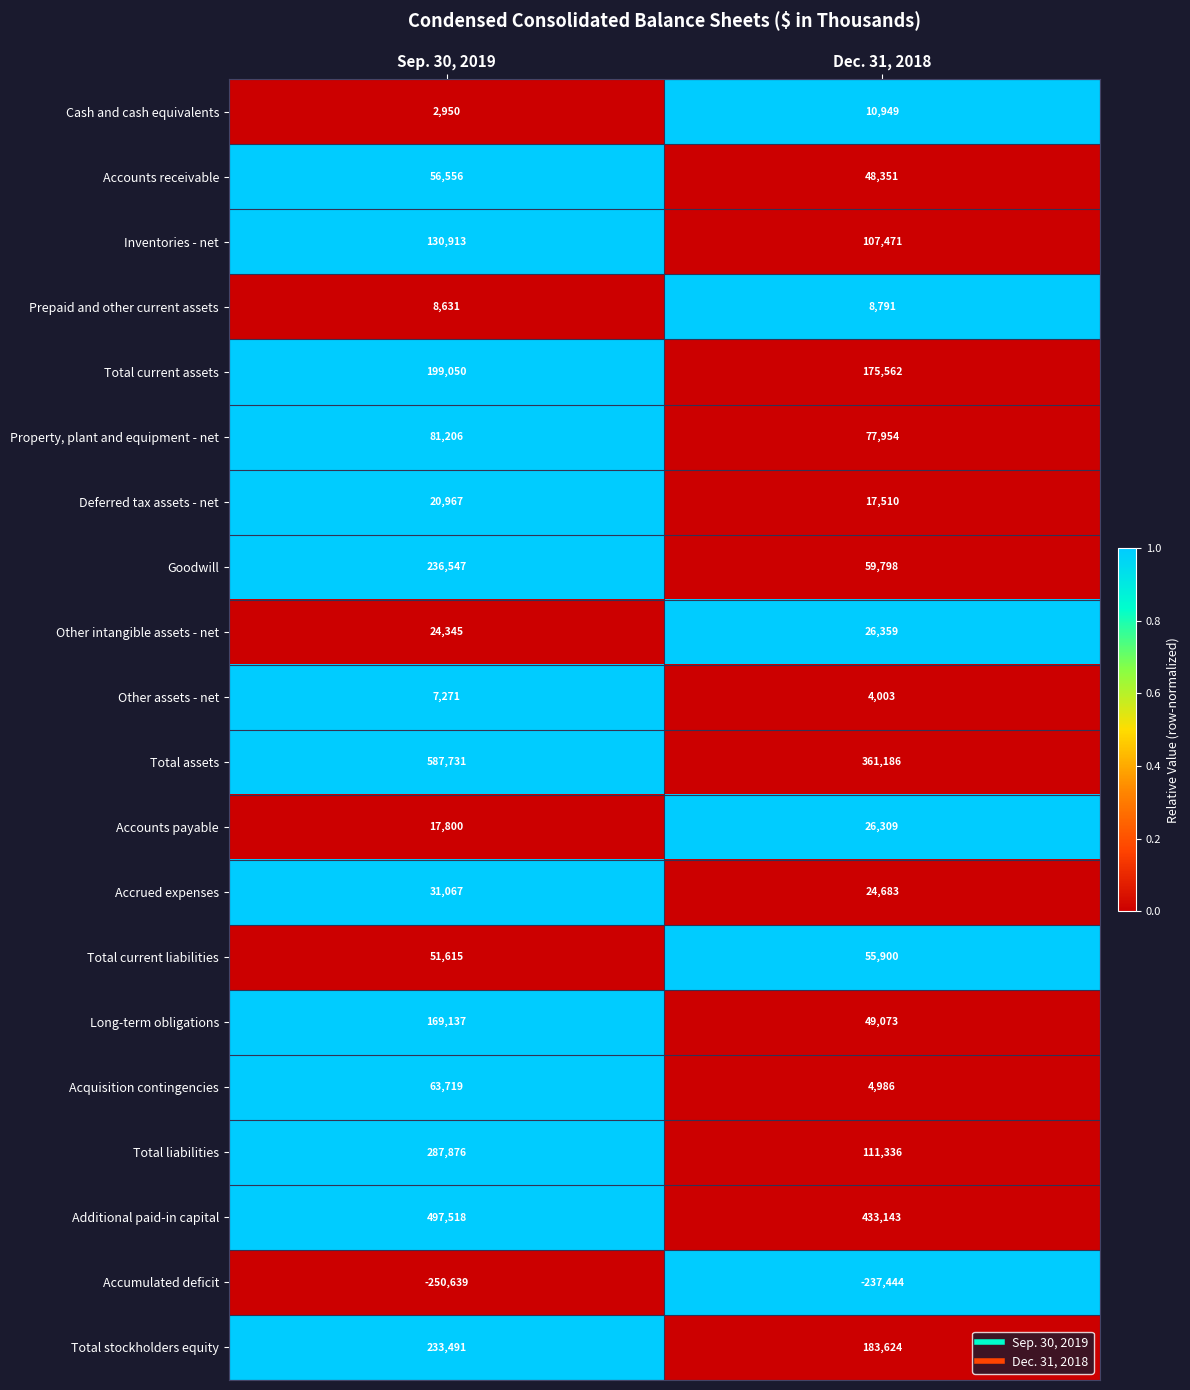

What is the sum of the Total assets values at Dec. 31, 2018 and Sep. 30, 2019?

948917